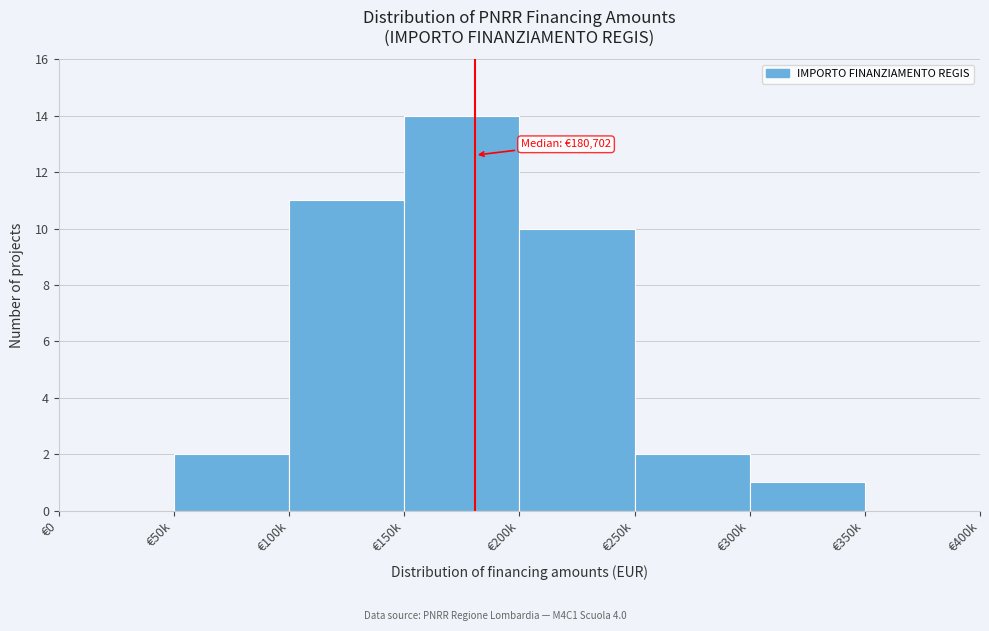

Reading right to left, list all the values displayed in this chart.

€350k=0	€300k=1	€250k=2	€200k=10	€150k=14	€100k=11	€50k=2	€0=0